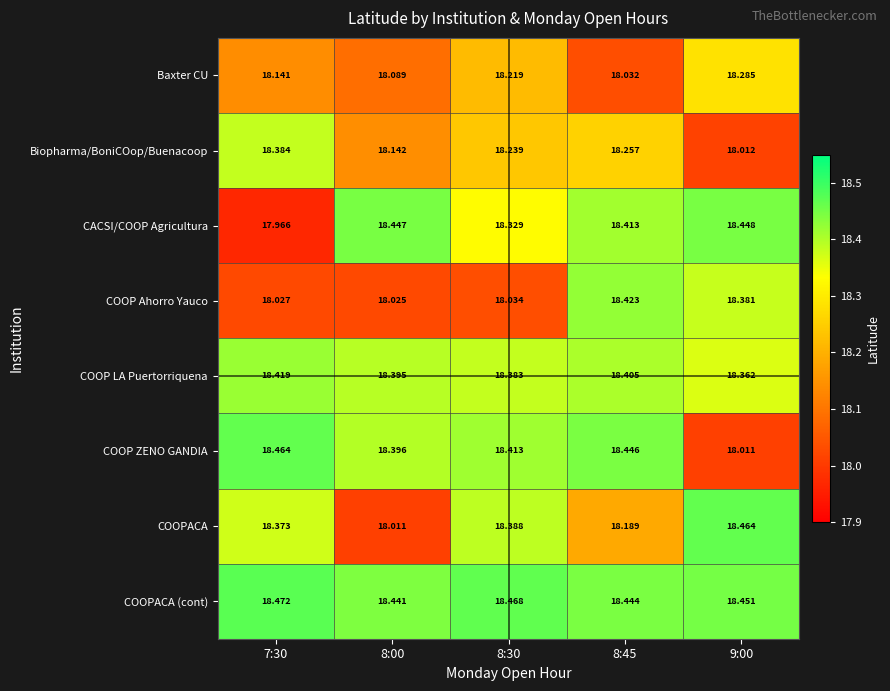

Which series has the widest spread of values?

CACSI/COOP Agricultura